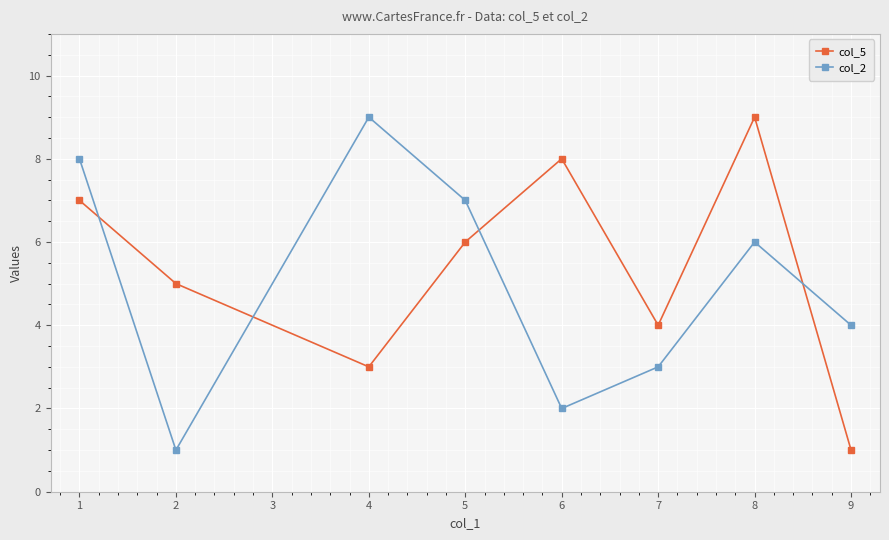

How many intersections are there between col_2 and col_5?

4